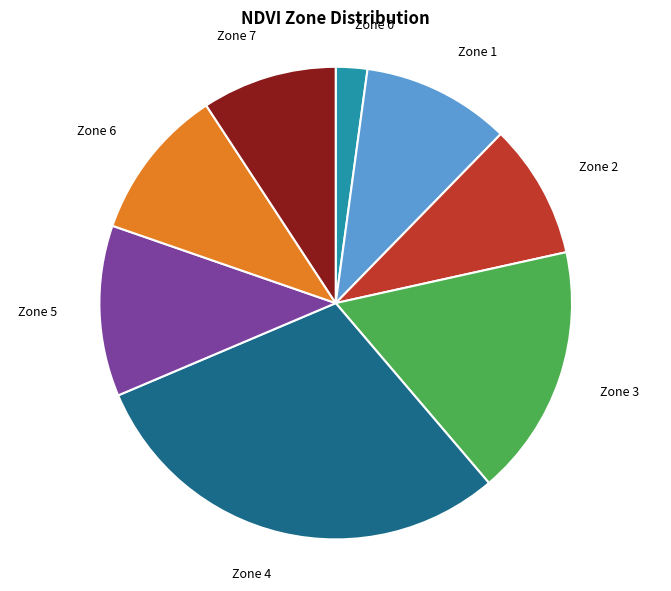

What is the largest slice in the pie chart?

Zone 4